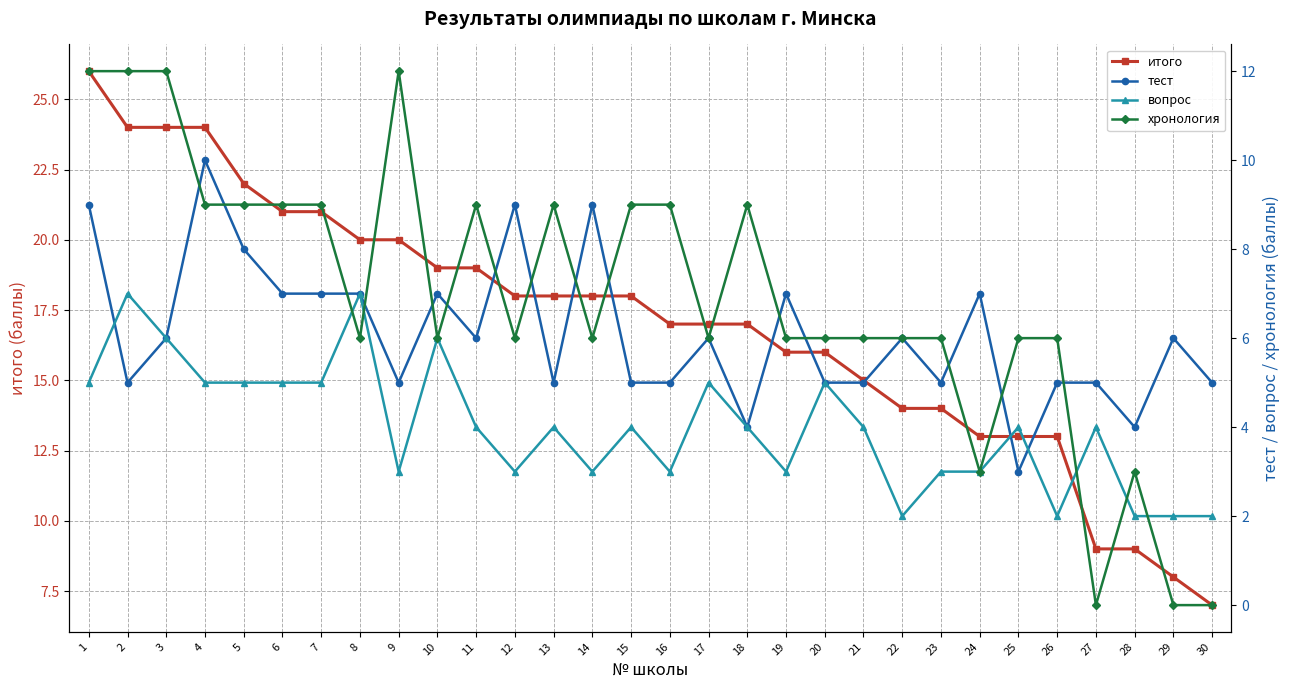

What is the lowest value of the тест series?

3